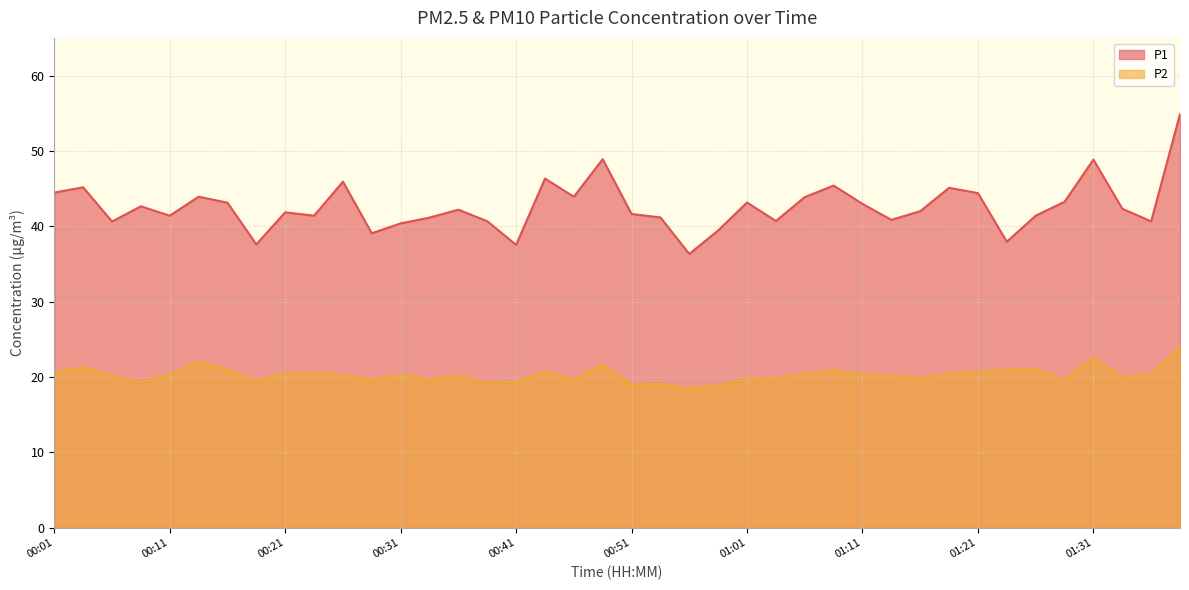

Is the value of P2 at 01:19 greater than the value of P1 at 01:23?

No